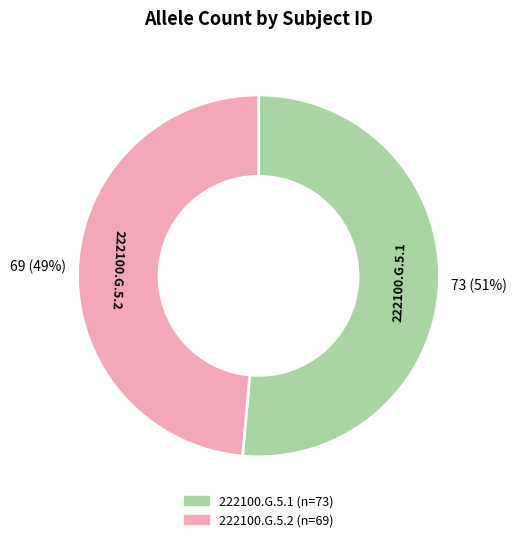

Which slice is the smallest?

222100.G.5.2